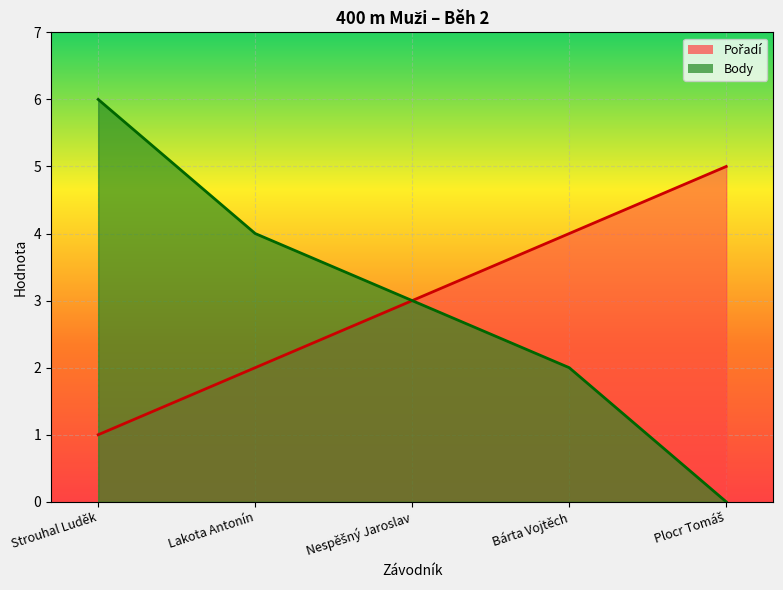

Which category has the lowest value in the Body series?

Plocr Tomáš